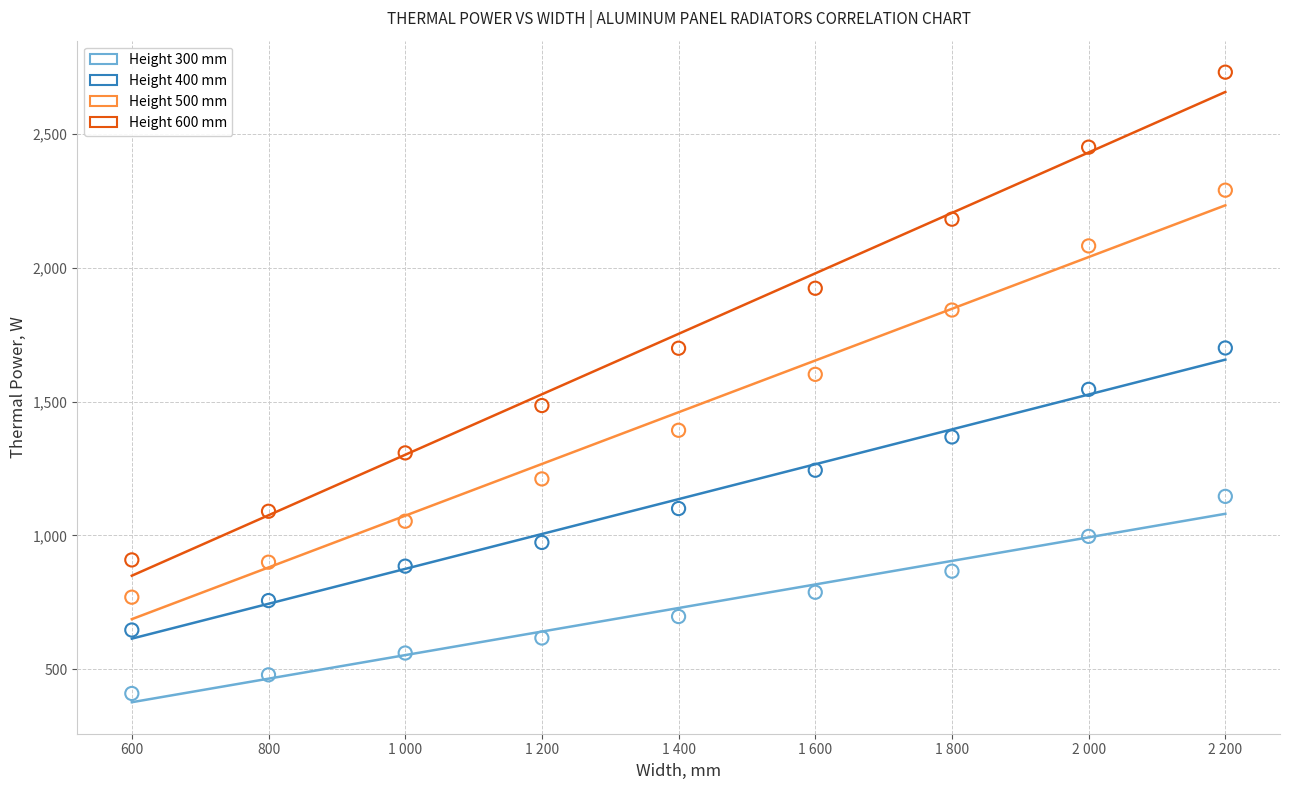

Which series reaches the minimum Y coordinate?

Height 300 mm